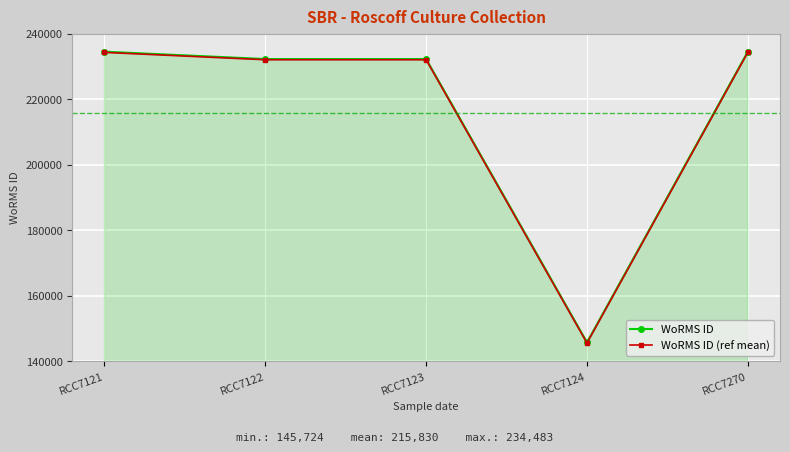

Reading right to left, what are all the values shown in this chart?

WoRMS ID: 234483.0	145724.0	232231.0	232231.0	234483.0
WoRMS ID (ref mean): 234267.2	145508.2	232015.2	232015.2	234267.2